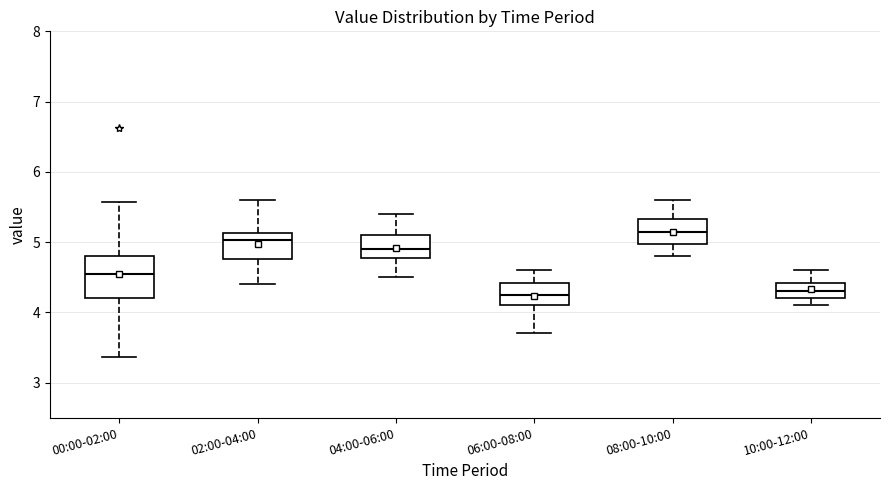

Reading left to right, transcribe this box plot: for each box, give where its median line is, the range the box spans, and where its two whiskers end, as read against the y-axis. The values are not printed on the chart, so give them approximately, as read against the axis.

00:00-02:00: median 4.6, box 4.2 to 4.8, whiskers 3.4 to 5.6
02:00-04:00: median 5.0, box 4.8 to 5.1, whiskers 4.4 to 5.6
04:00-06:00: median 4.9, box 4.8 to 5.1, whiskers 4.5 to 5.4
06:00-08:00: median 4.3, box 4.1 to 4.4, whiskers 3.7 to 4.6
08:00-10:00: median 5.2, box 5.0 to 5.3, whiskers 4.8 to 5.6
10:00-12:00: median 4.3, box 4.2 to 4.4, whiskers 4.1 to 4.6